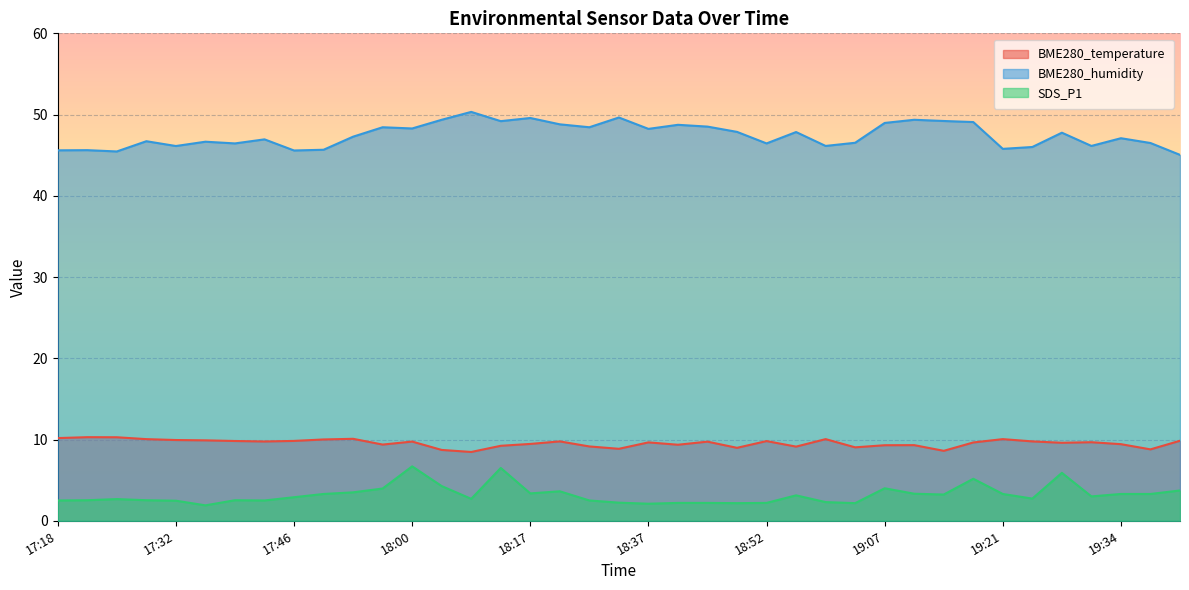

List the labels in order of BME280_humidity value, largest first.

18:07, 18:33, 18:17, 18:03, 19:10, 19:14, 18:10, 19:17, 19:07, 18:21, 18:41, 18:45, 17:56, 18:25, 18:00, 18:37, 18:48, 18:56, 19:27, 17:53, 19:34, 17:43, 17:28, 17:36, 19:03, 19:38, 17:39, 18:52, 18:59, 19:31, 17:32, 19:24, 19:21, 17:50, 17:22, 17:18, 17:46, 17:25, 19:41